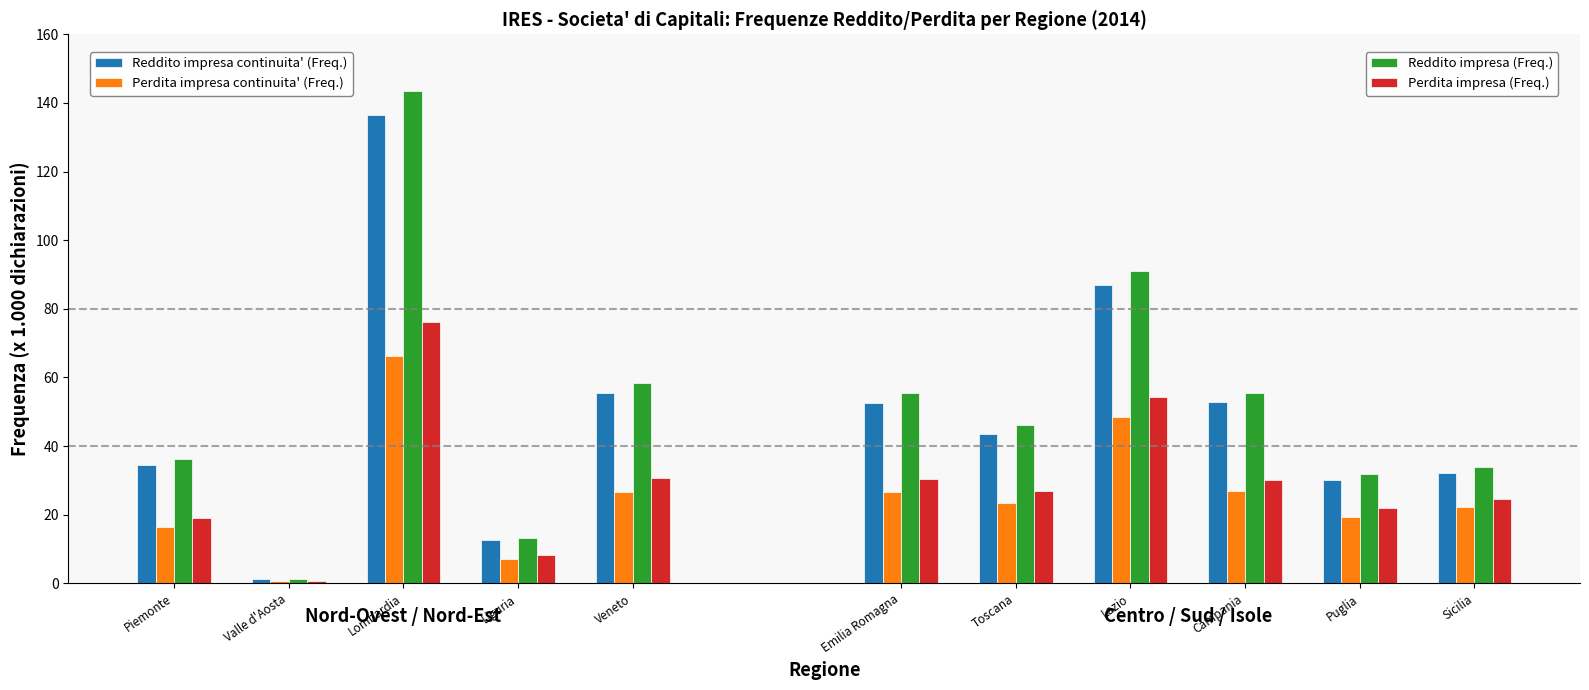

What is the maximum value shown in the chart?

143.4